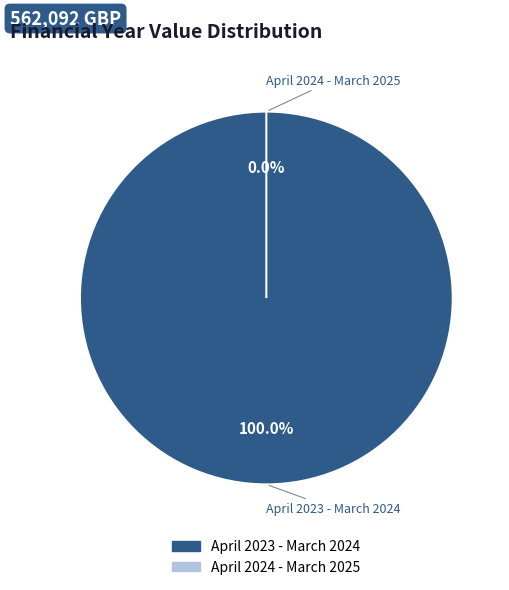

Which category has the smallest portion of the pie?

April 2024 - March 2025